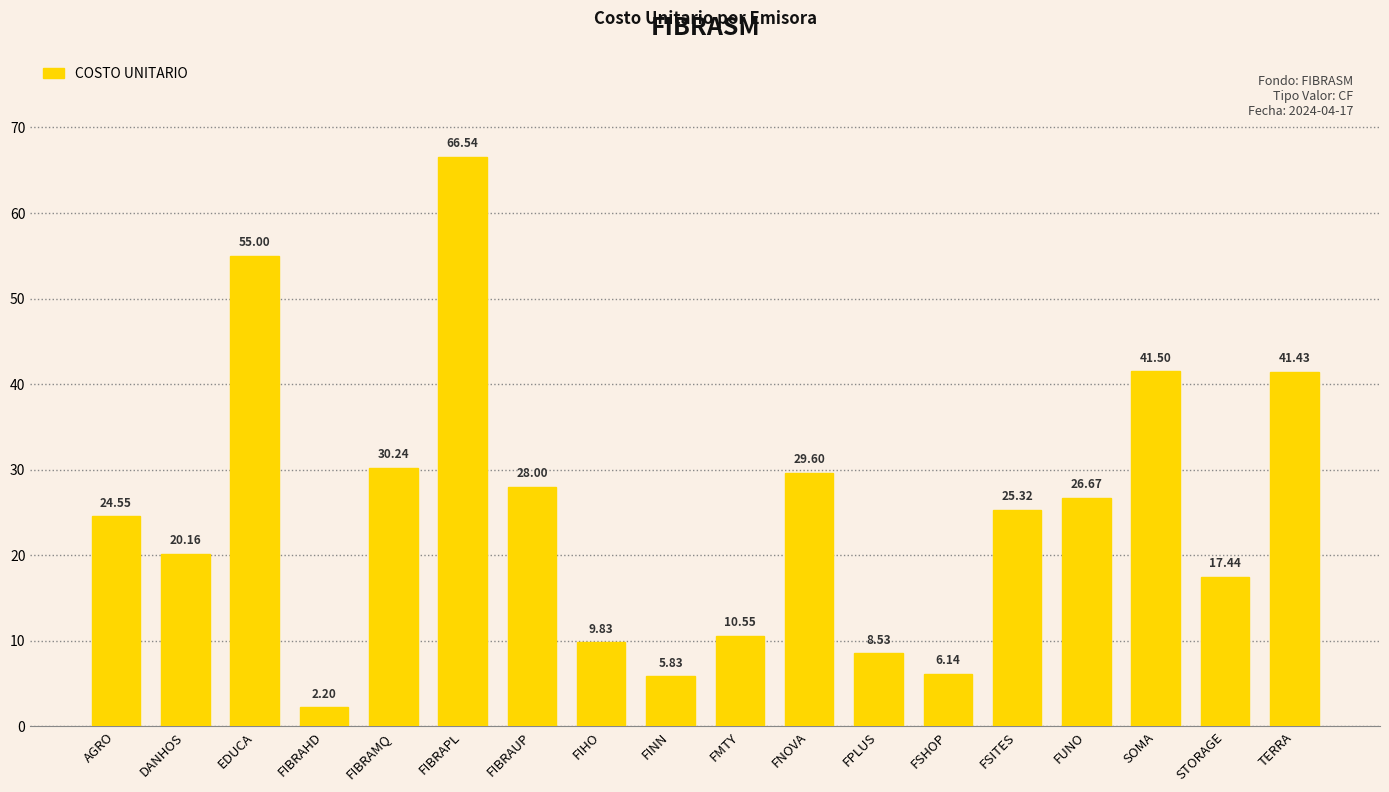

How many values are below 25?

9